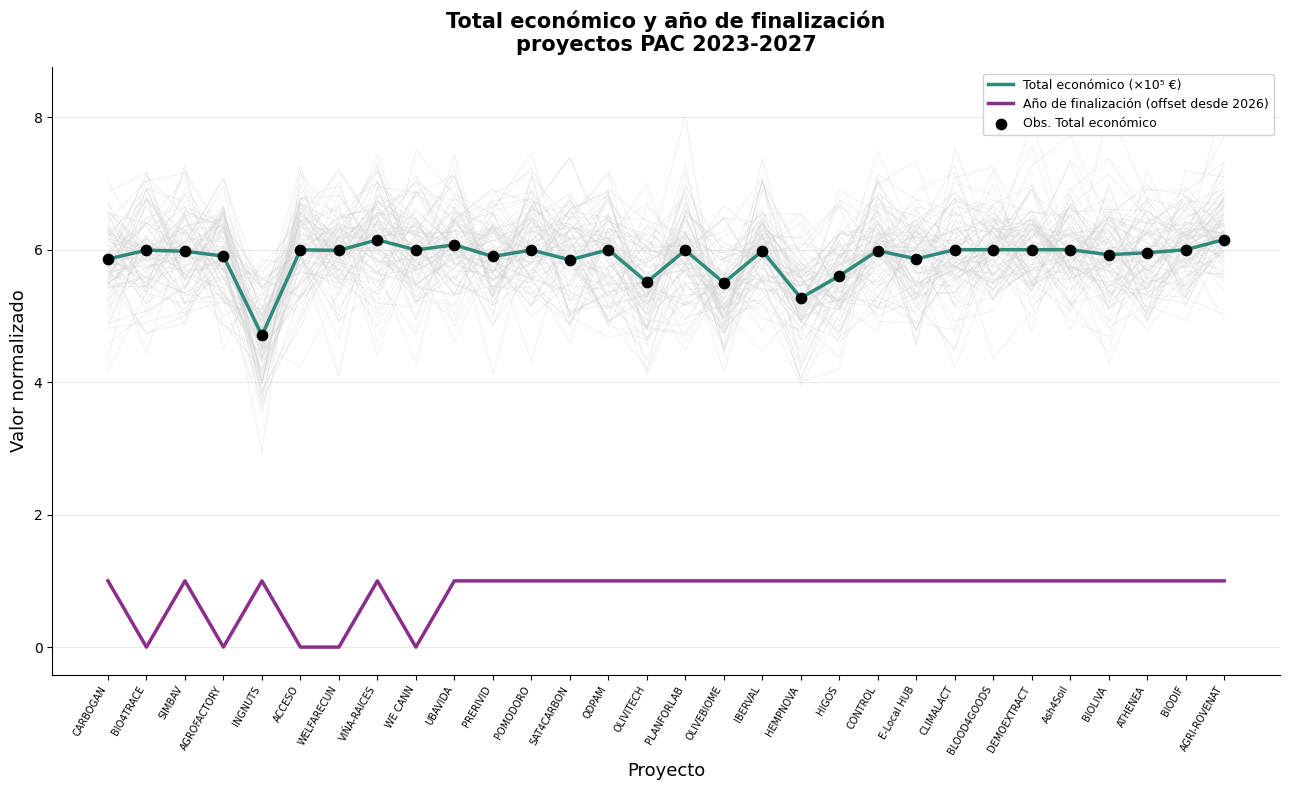

At how many categories does at least one series exceed 5?

29